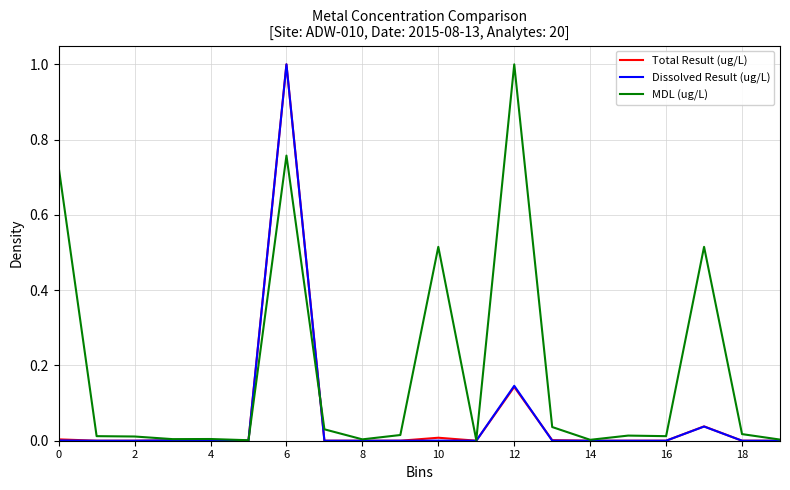

What is the greatest value displayed?

1.0